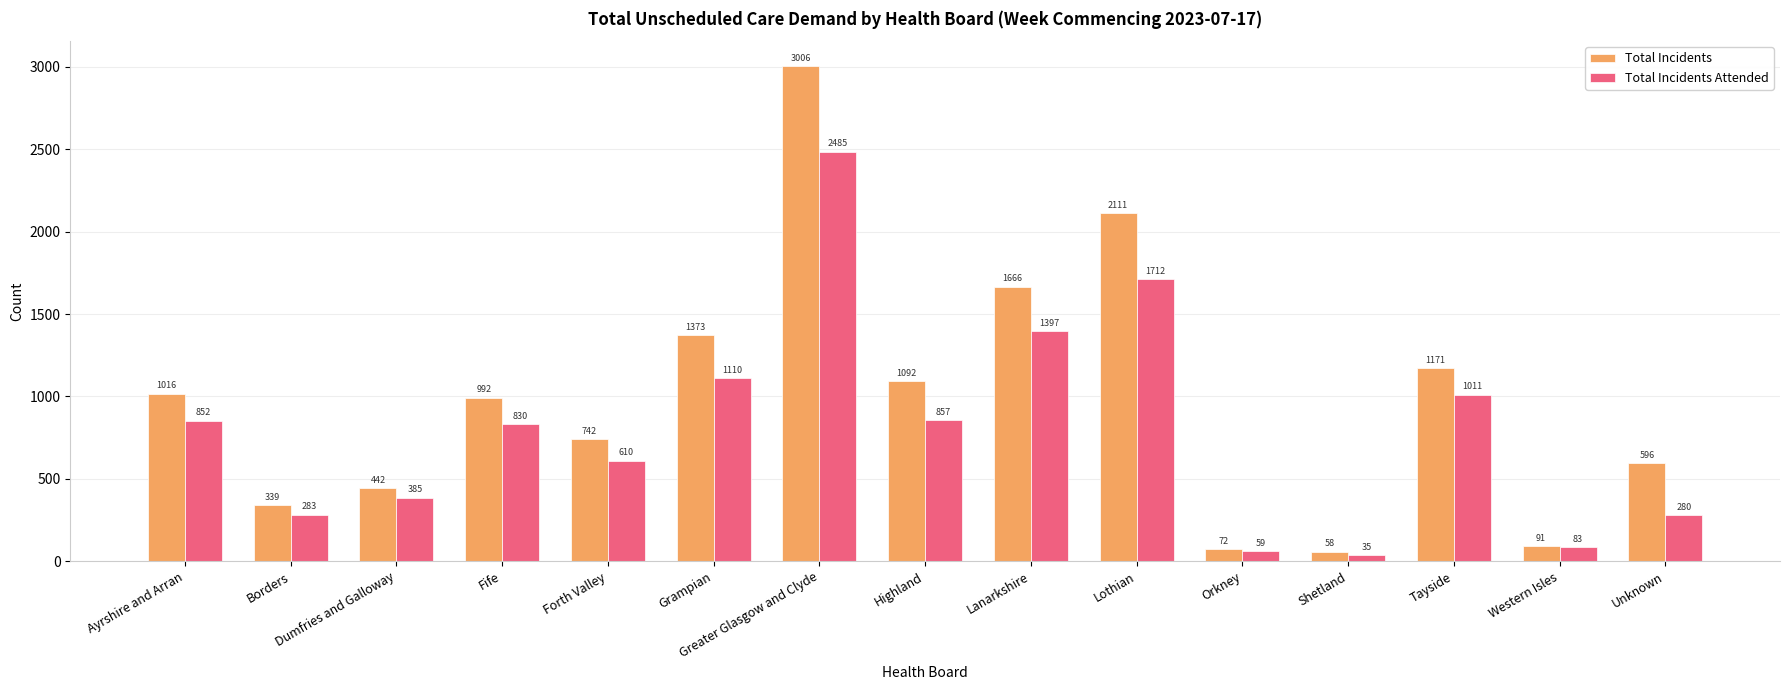

What is the difference between the second highest and minimum values in the Total Incidents Attended series?

1677